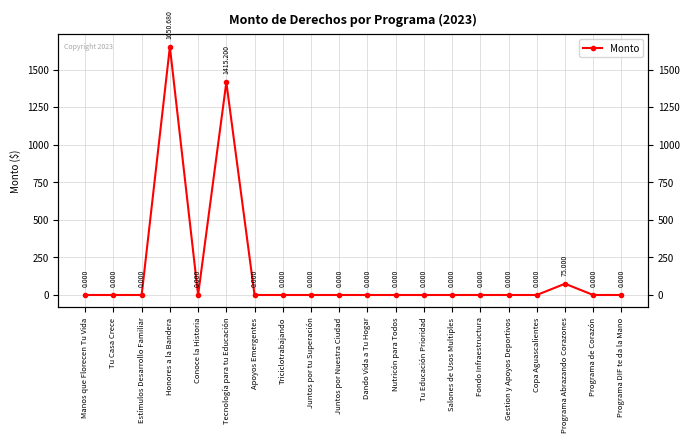

At which category does the data reach its first local peak?

Honores a la Bandera